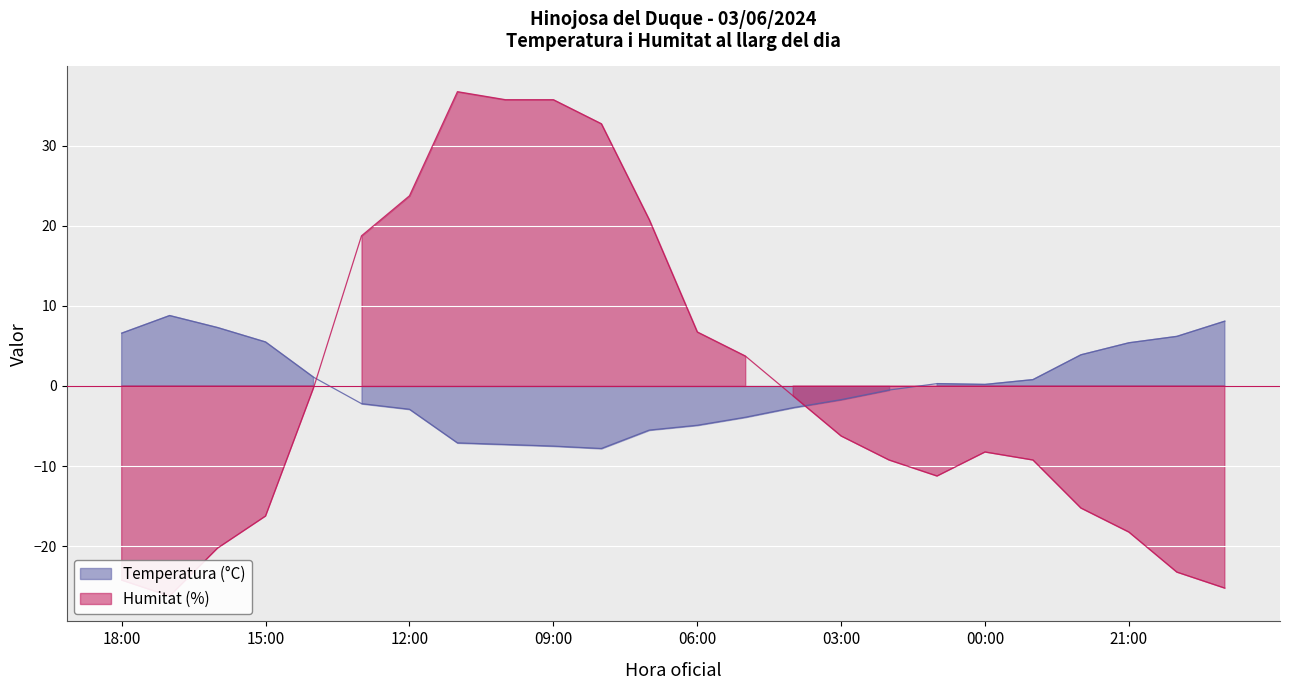

True or false: Humitat (%) and Temperatura (°C) cross at least once.

True